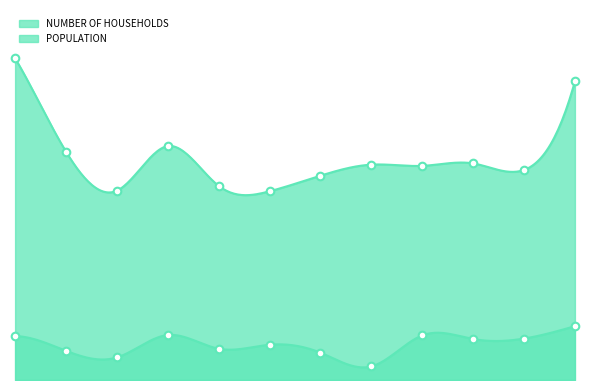

Which series reaches the minimum Y coordinate?

NUMBER OF HOUSEHOLDS